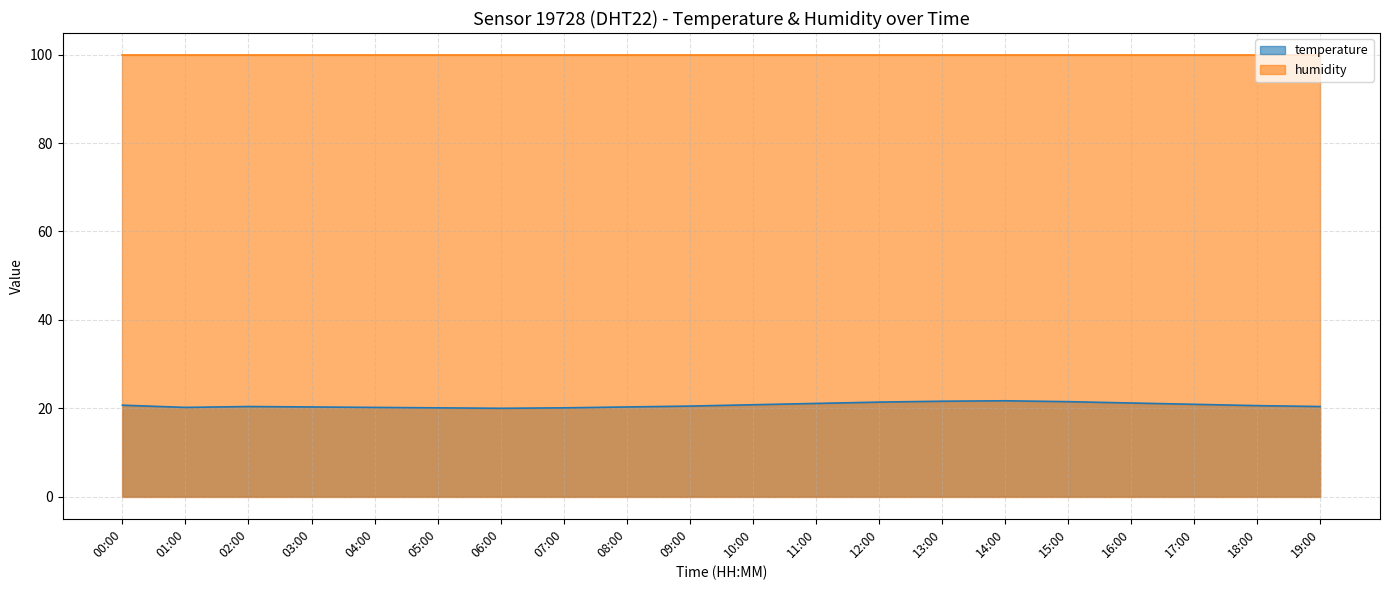

What is the sum of the values at 05:00 and 13:00?

41.7